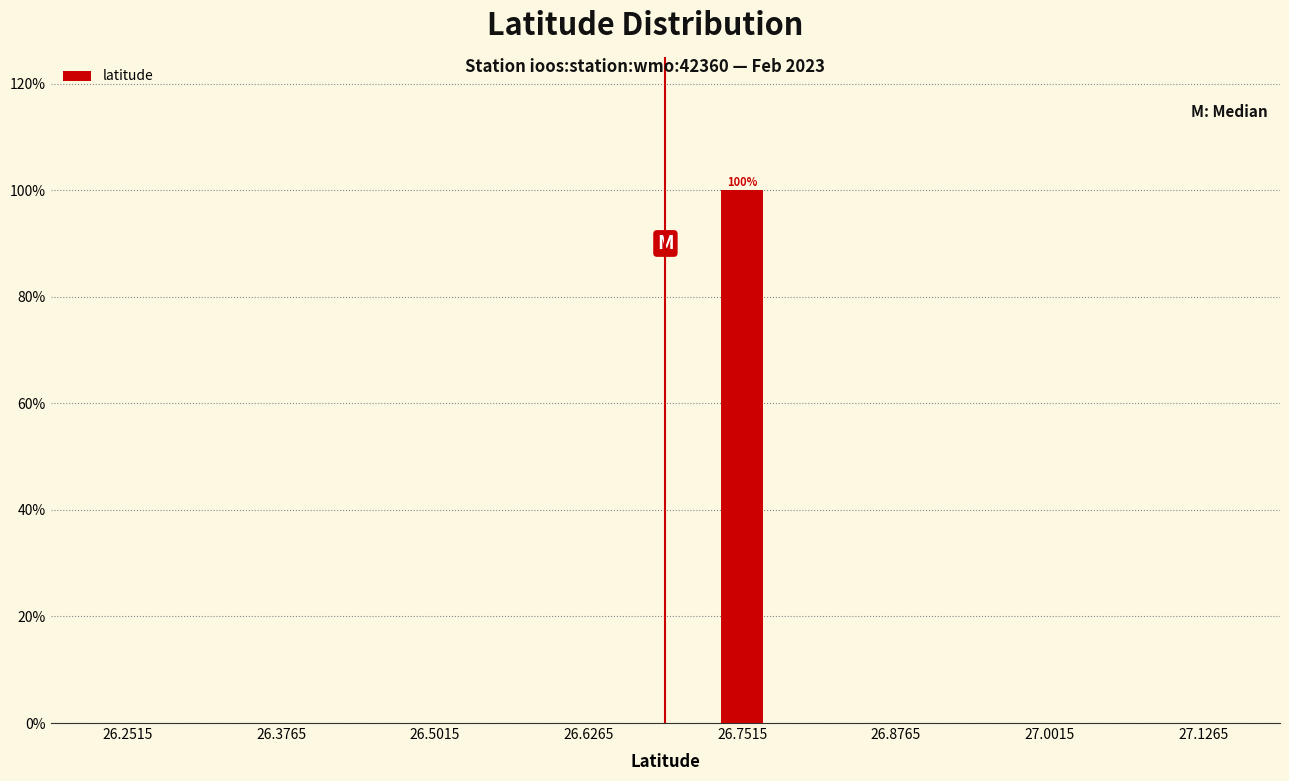

Reading left to right, what are all the values shown in this chart?

26.2515=0	26.3765=0	26.5015=0	26.6265=0	26.7515=100	26.8765=0	27.0015=0	27.1265=0